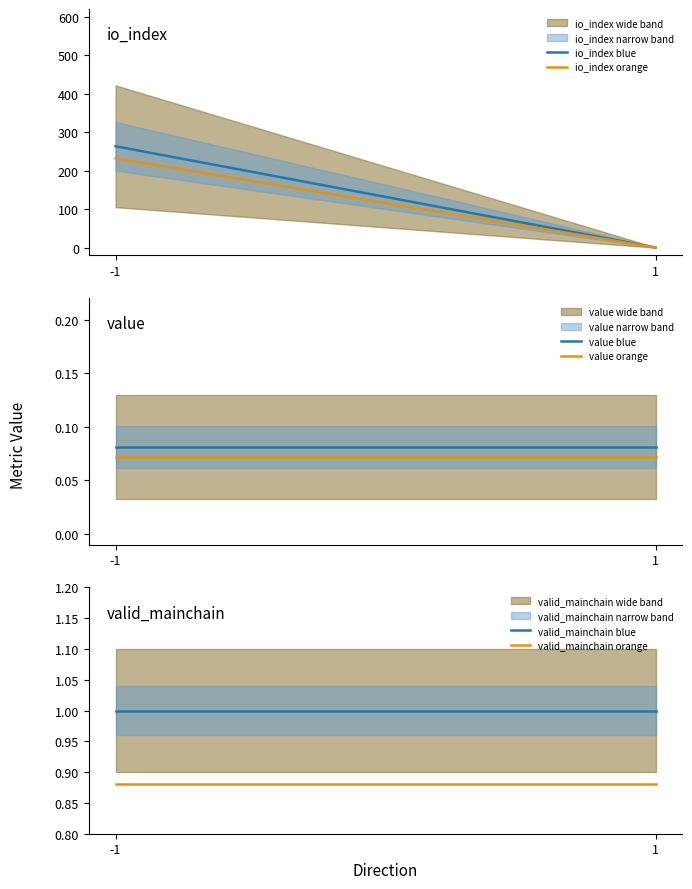

True or false: io_index and valid_mainchain cross at least once.

True